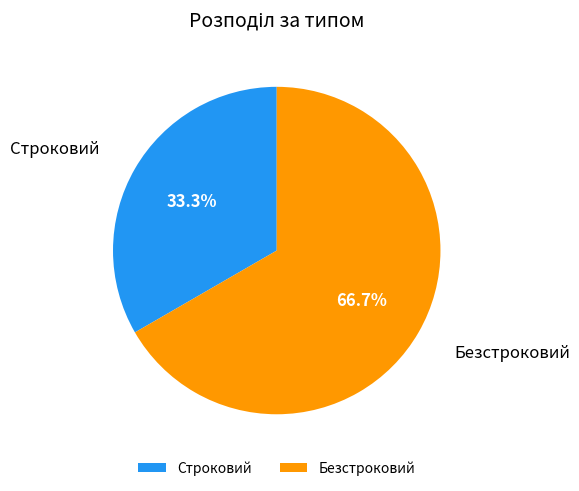

Does Строковий represent more than half of the total?

No